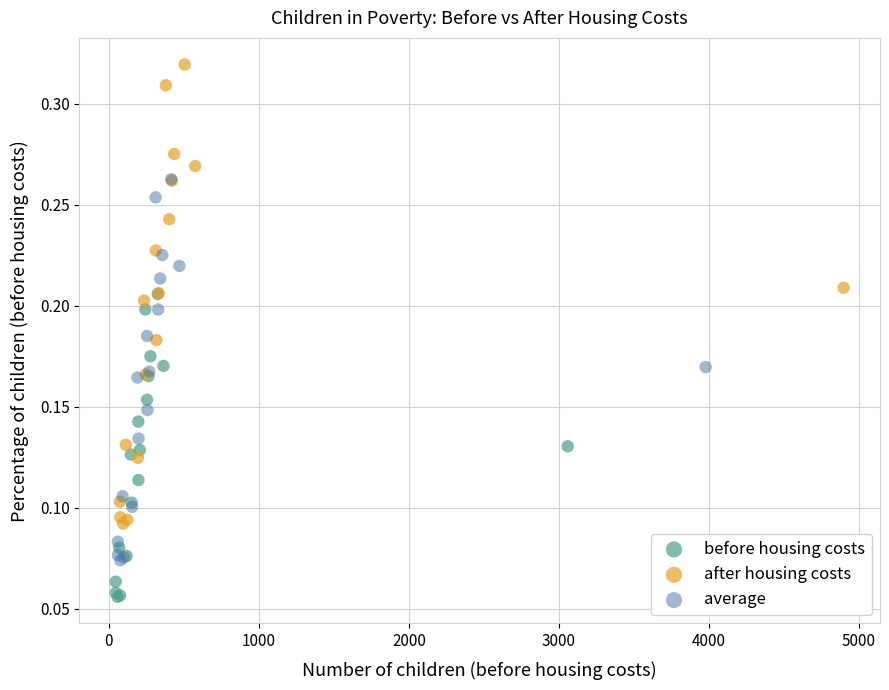

What are all the series names shown in the legend?

before housing costs, after housing costs, average